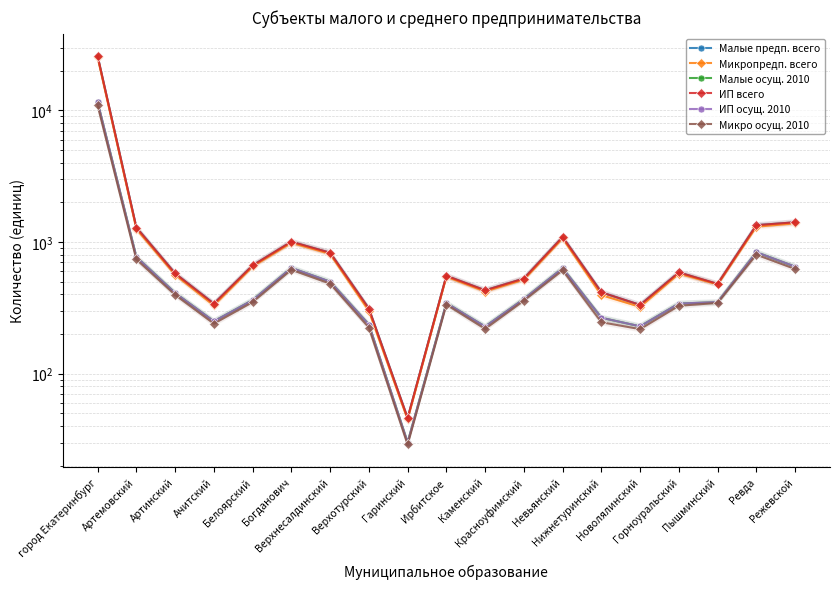

What is the difference between the Малые предп. всего values at Нижнетуринский and Ачитский?

75